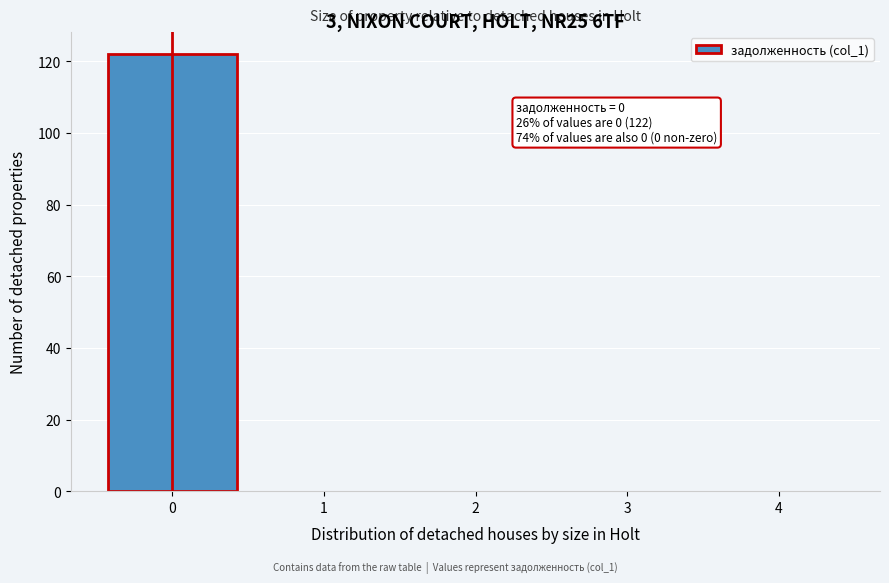

Which range on the x-axis has the tallest bar?

-0.5 to 0.5